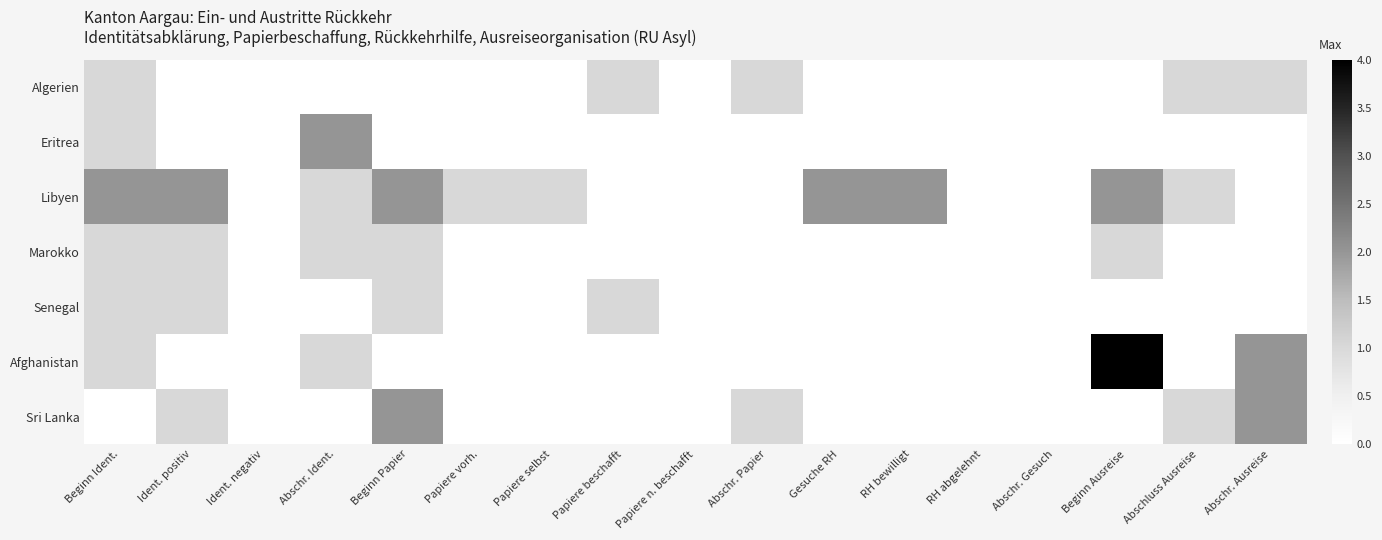

Which label corresponds to the smallest value in the chart?

Ident. positiv